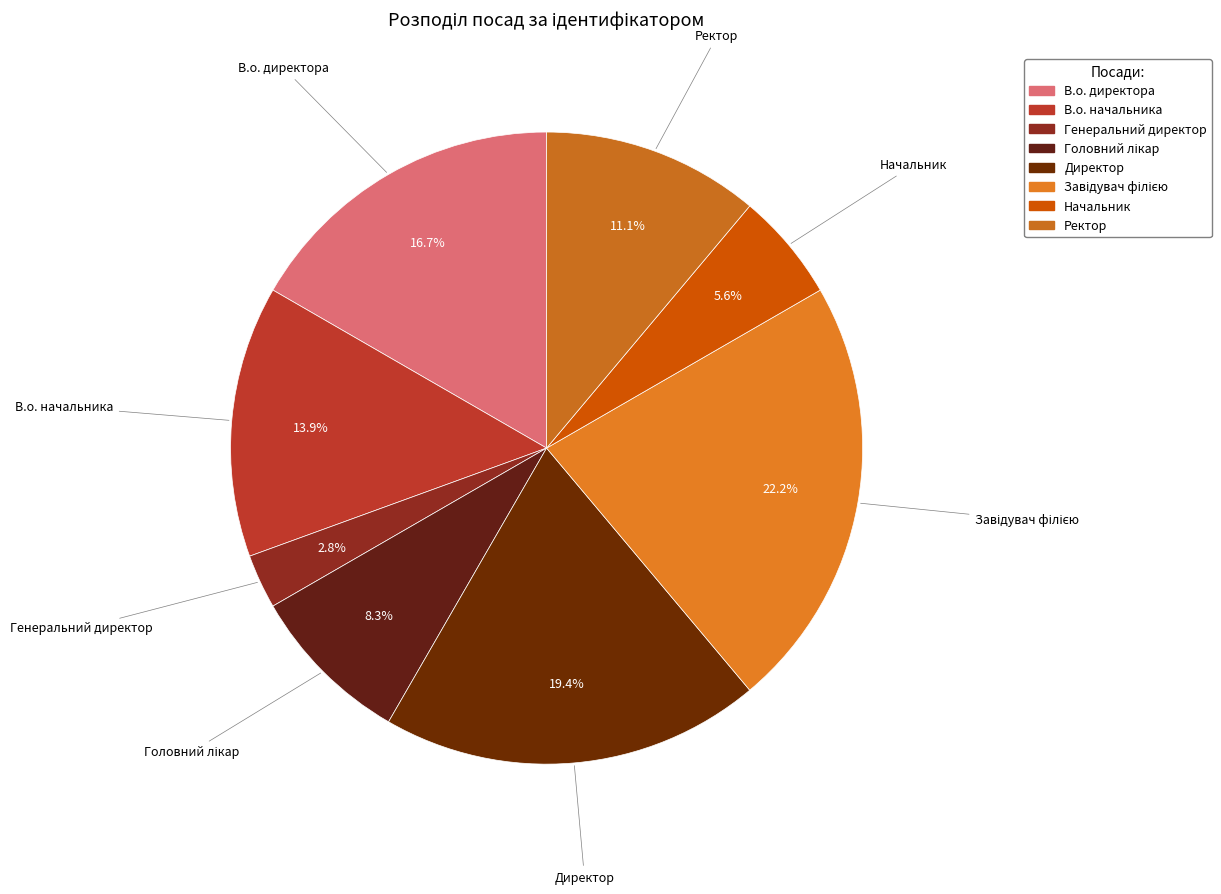

Is there a majority slice in this chart?

No